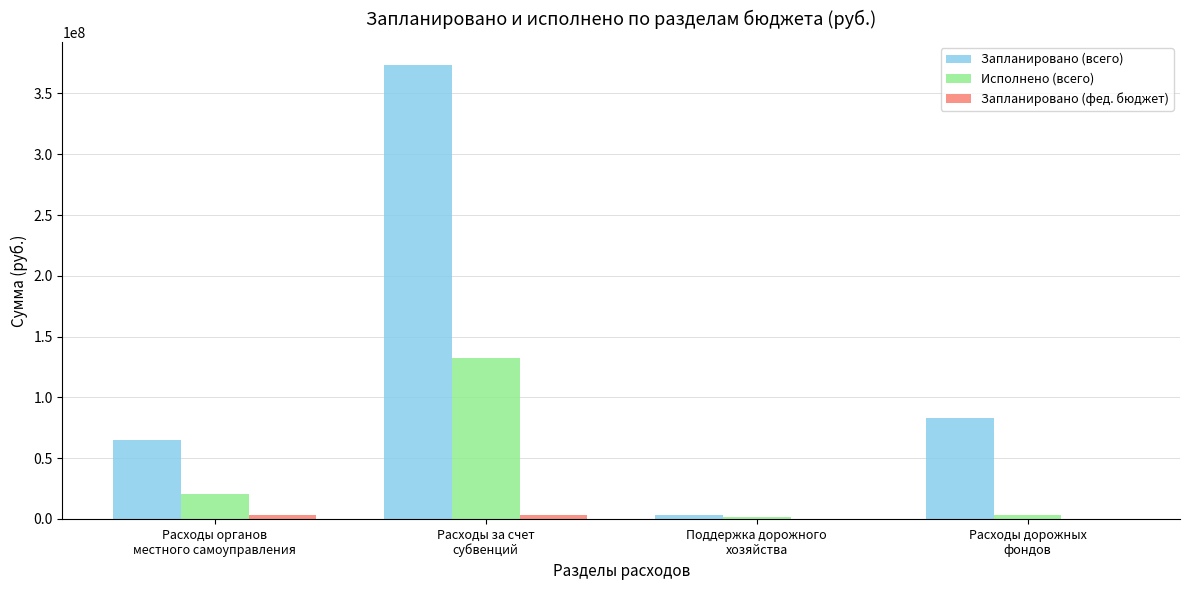

What is the average value of the Запланировано (всего) series?

131389640.4